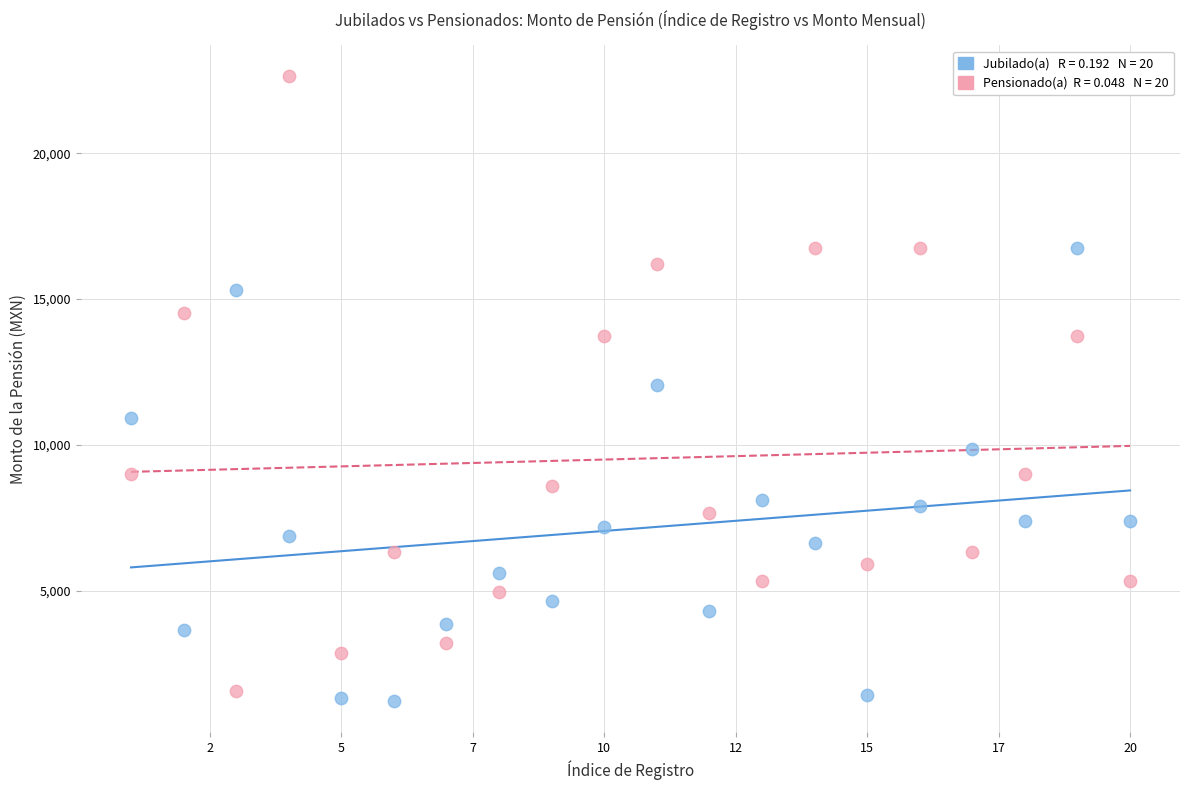

Across all data points, what is the range of X values (max minus min)?

19.0